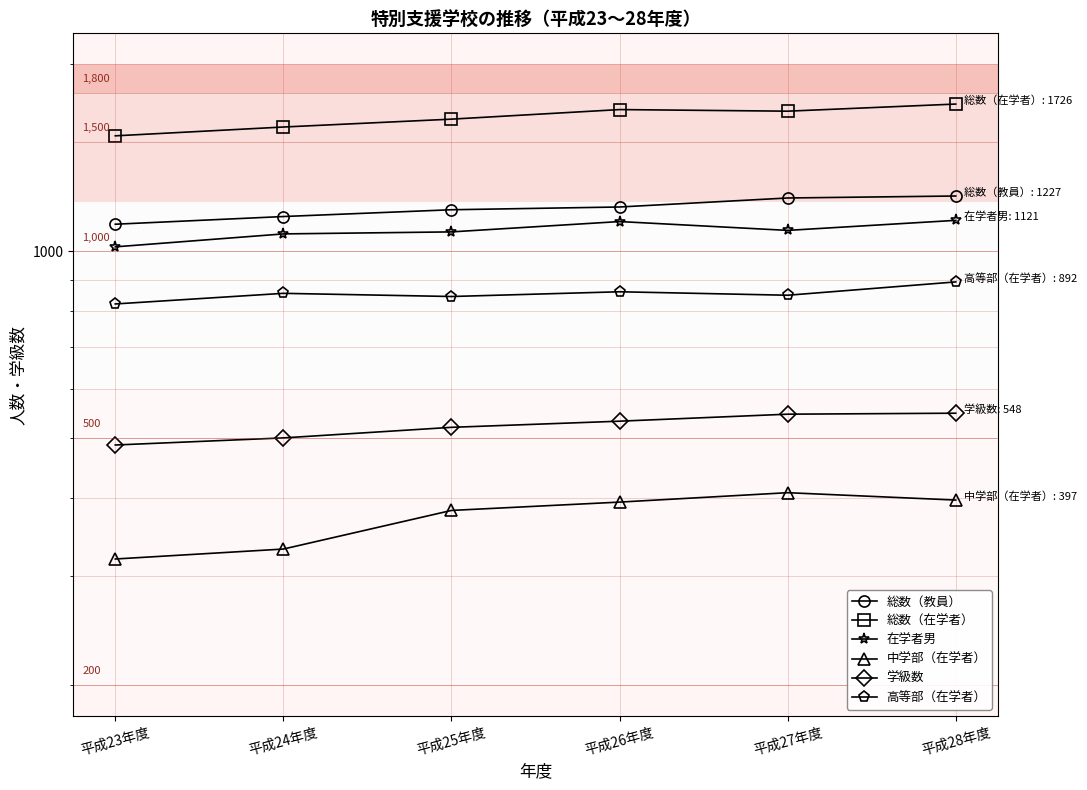

True or false: 中学部（在学者） has a value of 240 at 平成25年度.

False